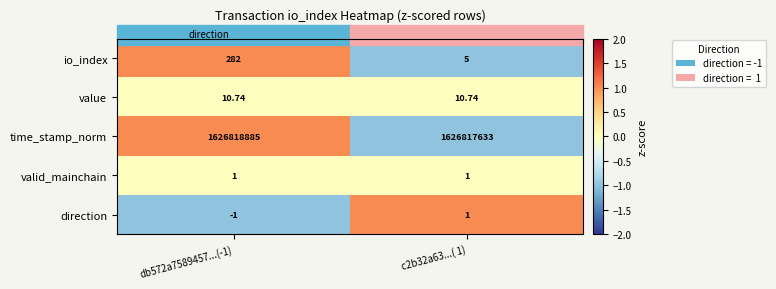

Which series has the largest range (max minus min)?

time_stamp_norm